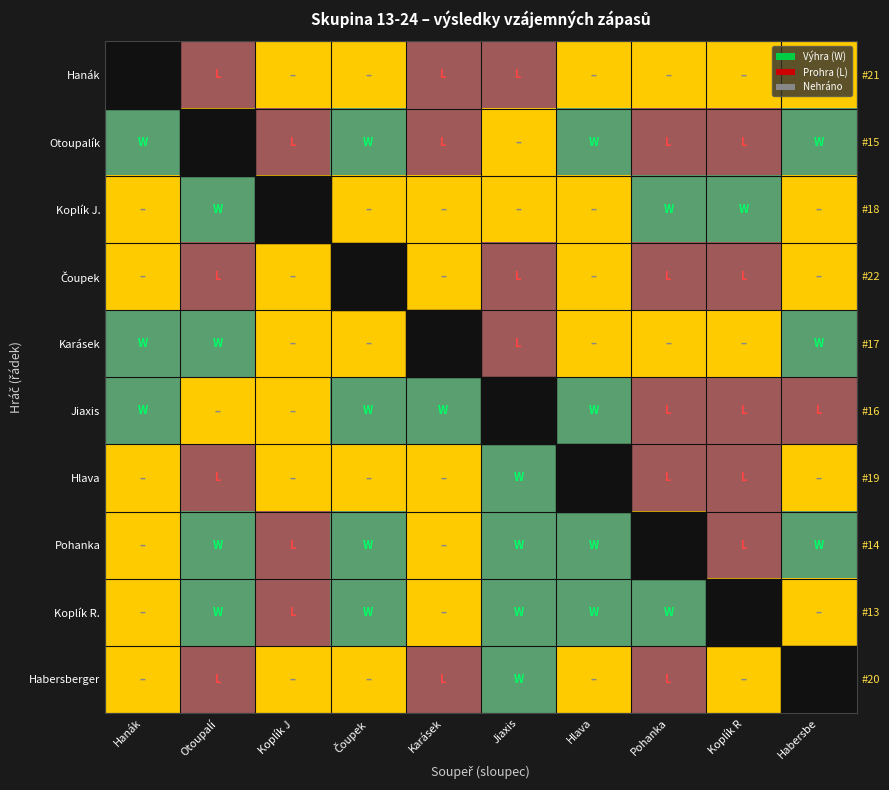

What is the total value across all series at Jiaxis?

1